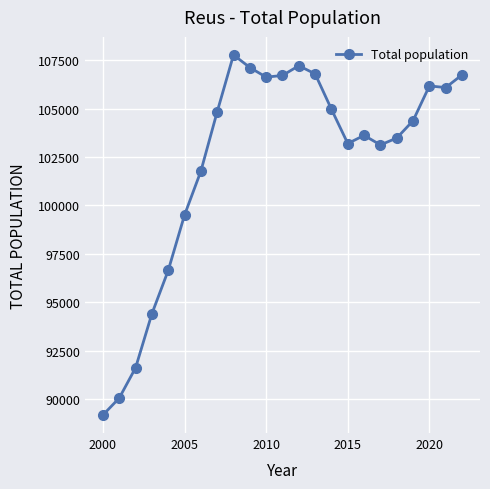

What is the average value?

102259